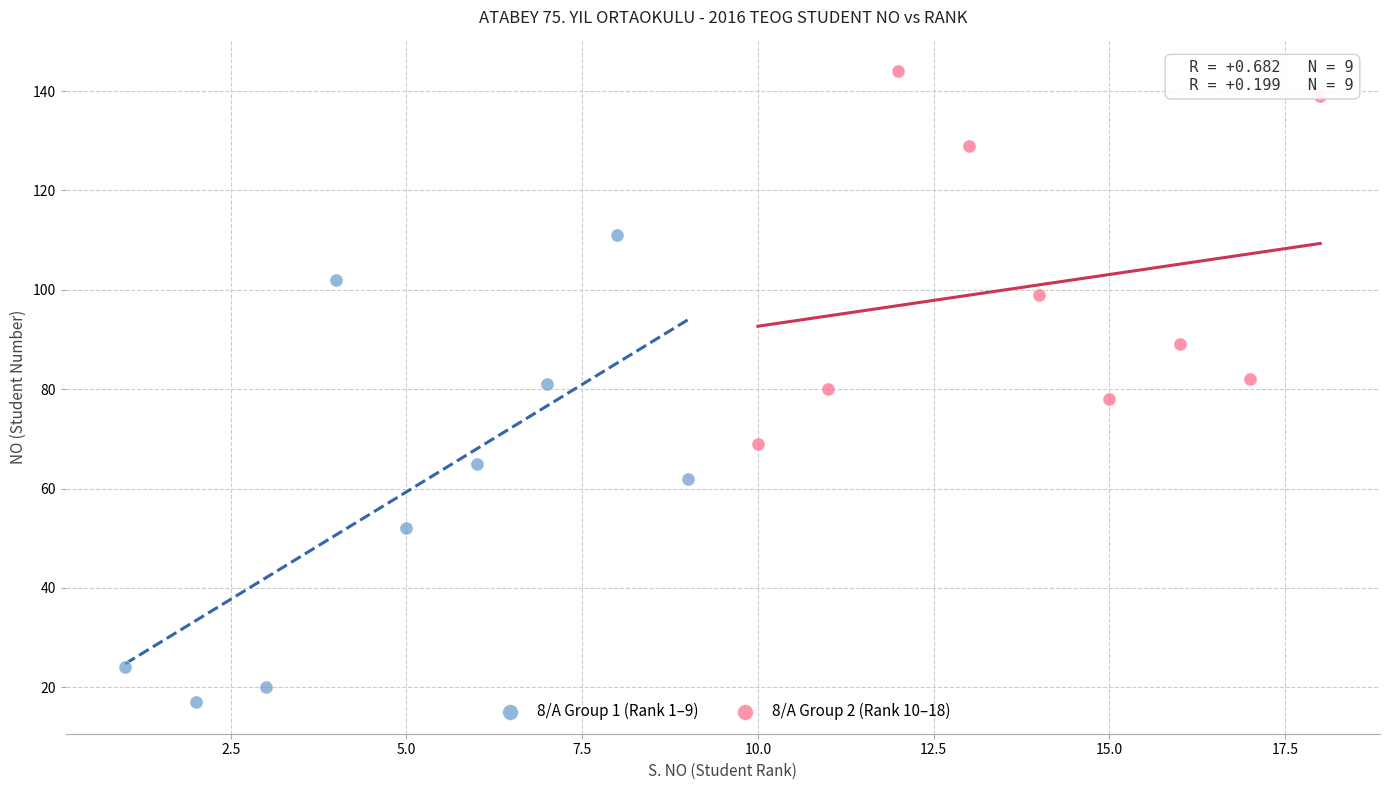

What are all the series names shown in the legend?

8/A Group 1 (Rank 1–9), 8/A Group 2 (Rank 10–18)